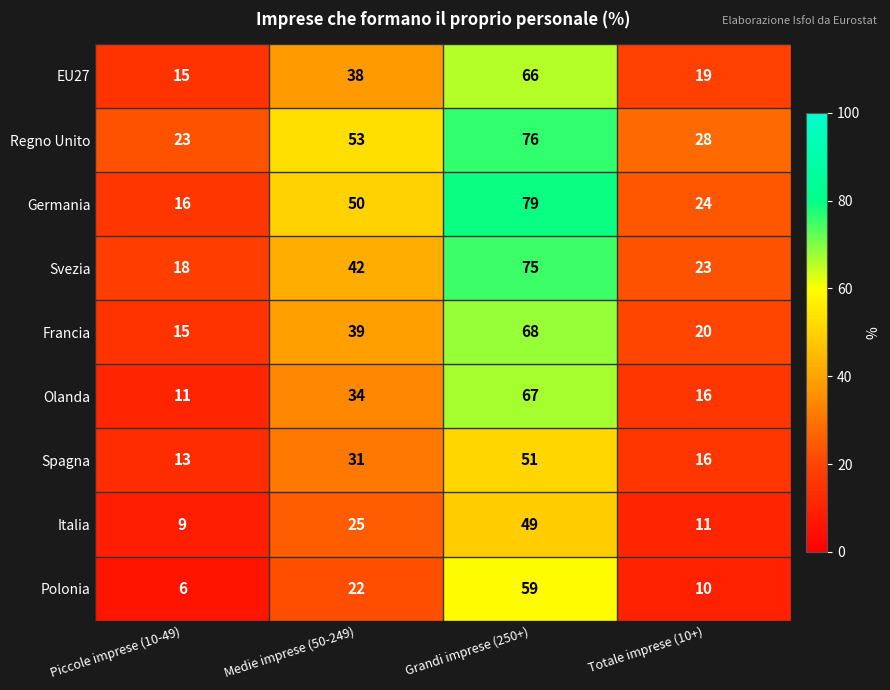

Where is Polonia nearest to the value 32?

Medie imprese (50-249)